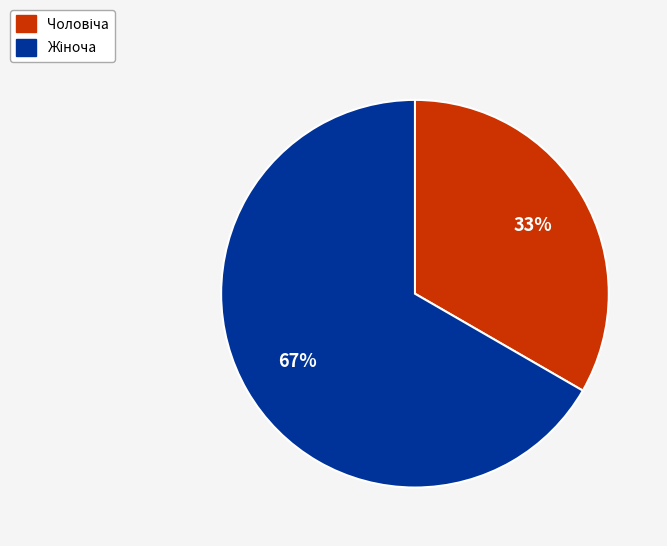

To the nearest percent, what is the average slice percentage?

50%